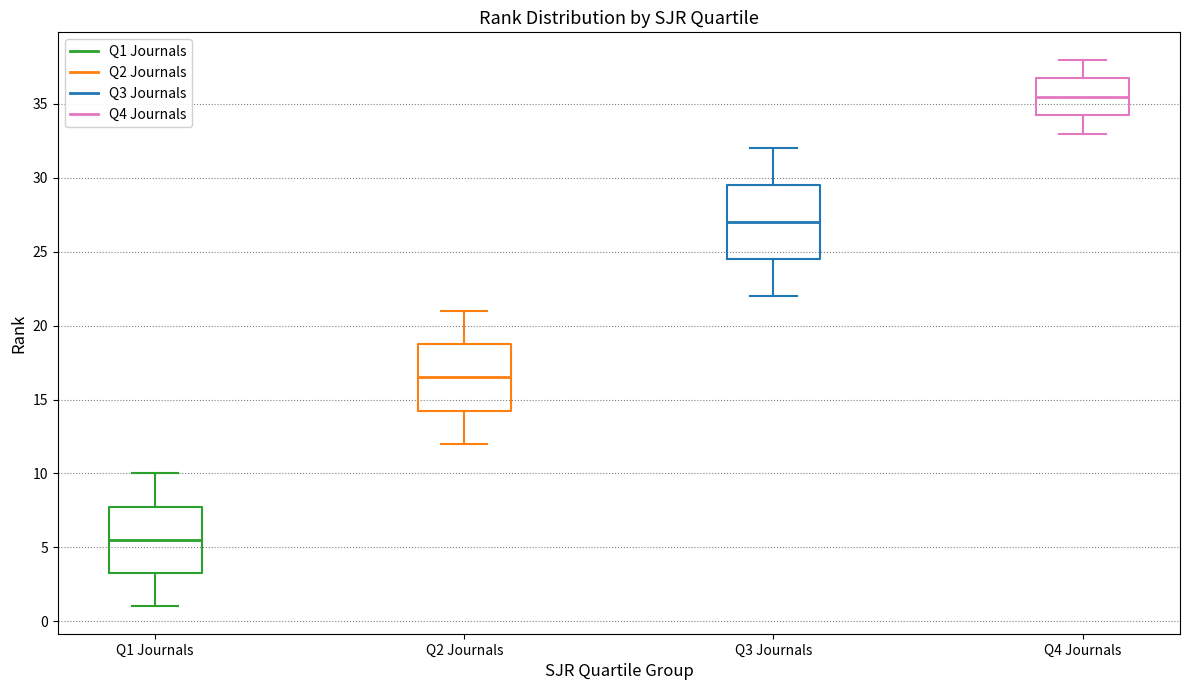

Which box is the tallest, from its lower edge to its upper edge?

Q3 Journals